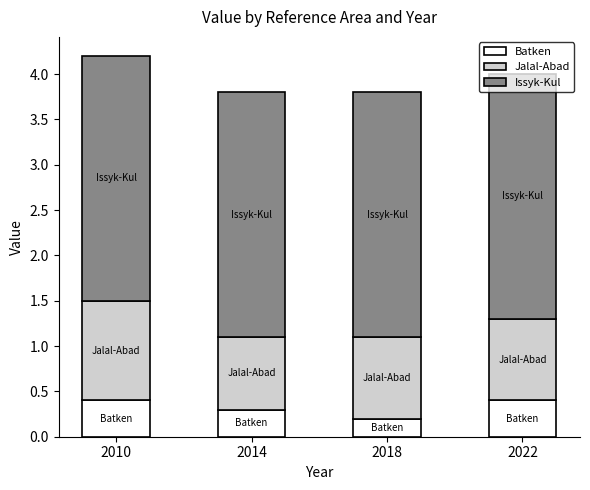

How many Batken values are between 0 and 1?

4